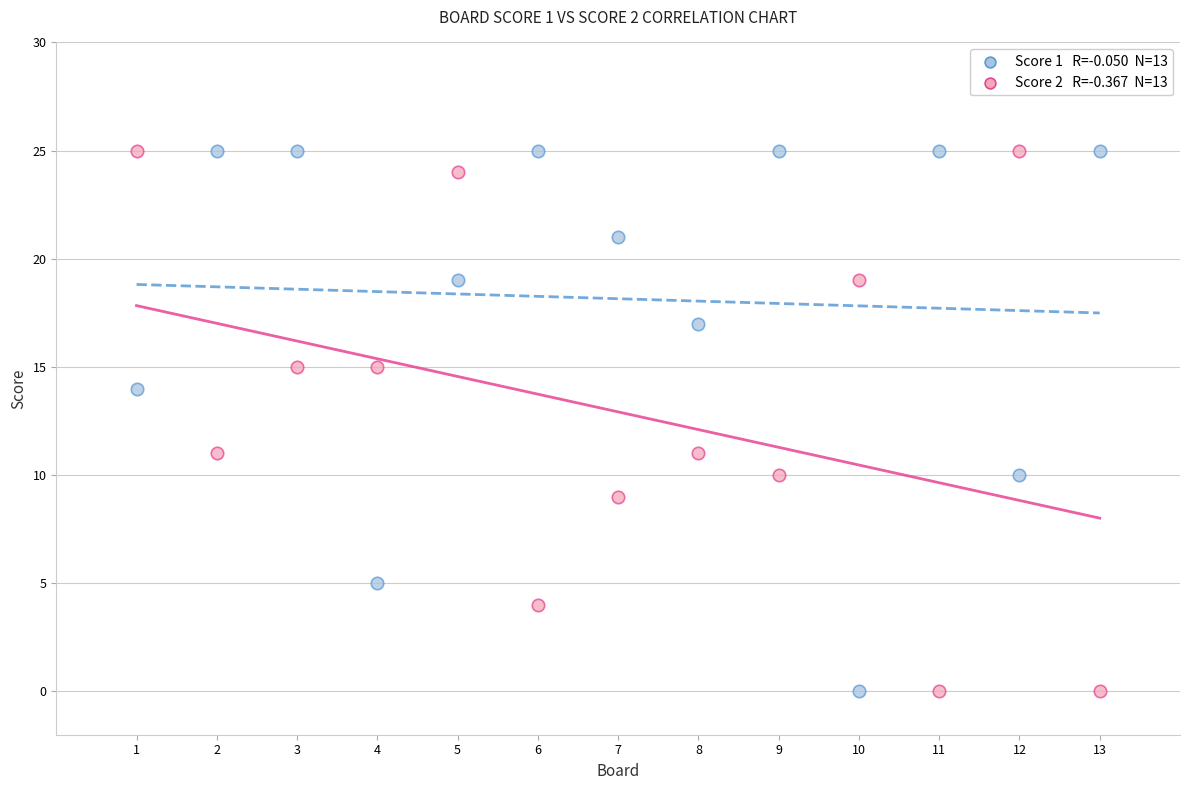

Across all data points, what is the range of X values (max minus min)?

12